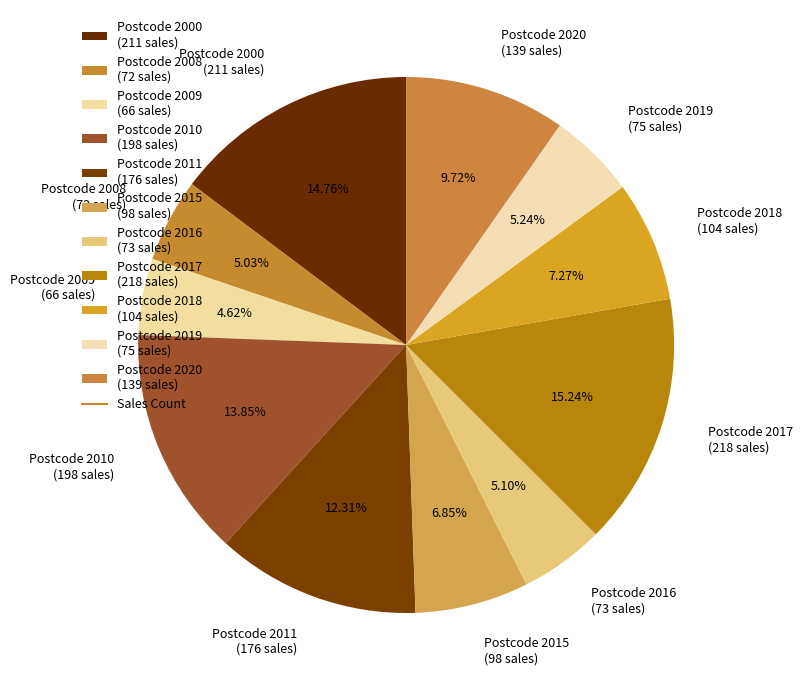

Is the sum of Postcode 2018 (104 sales) and Postcode 2019 (75 sales) greater than half?

No